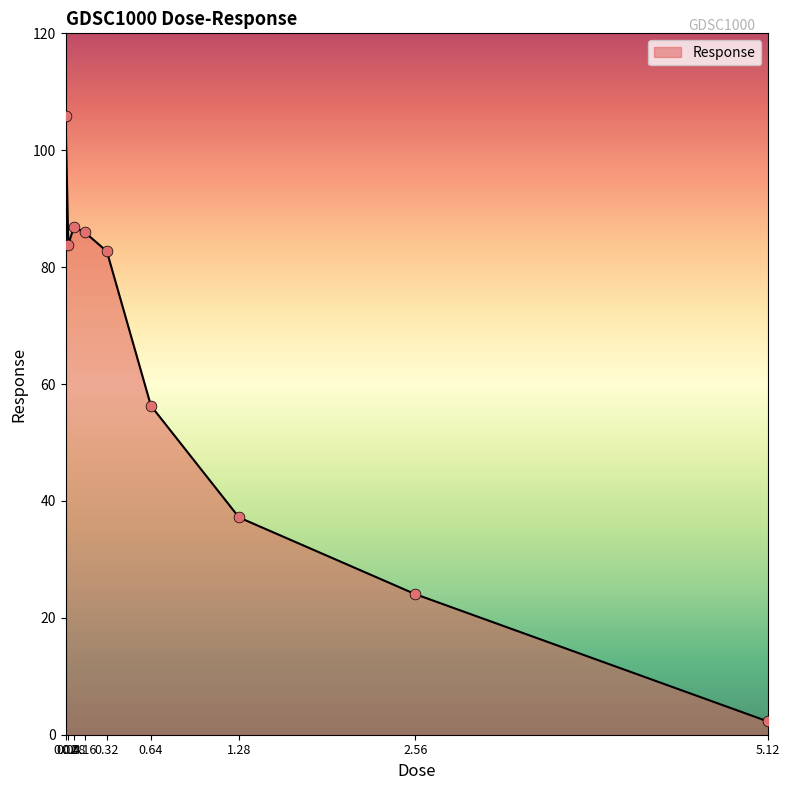

What is the change in value from 0.16 to 5.12?

-83.7